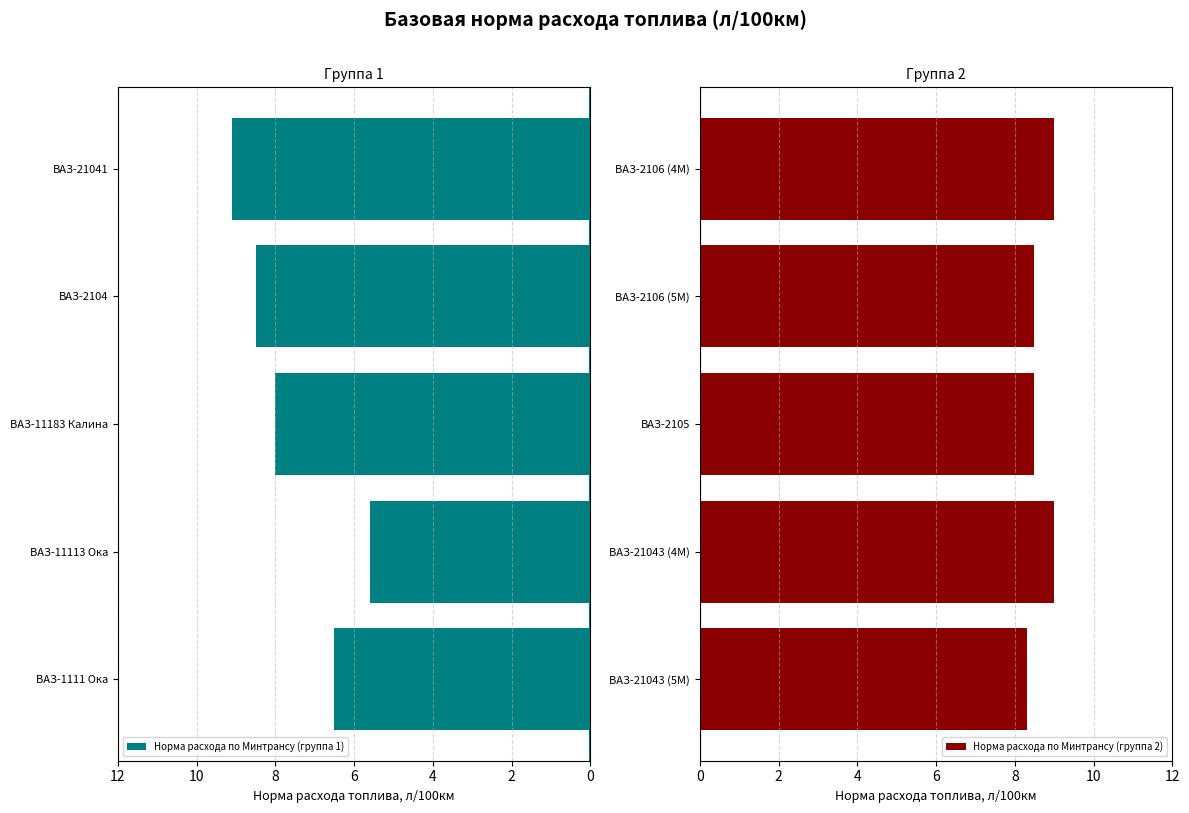

Reading right to left, extract all data points from this chart.

Норма расхода по Минтрансу (группа 1): 9.1	8.5	8.0	5.6	6.5
Норма расхода по Минтрансу (группа 2): 9.0	8.5	8.5	9.0	8.3